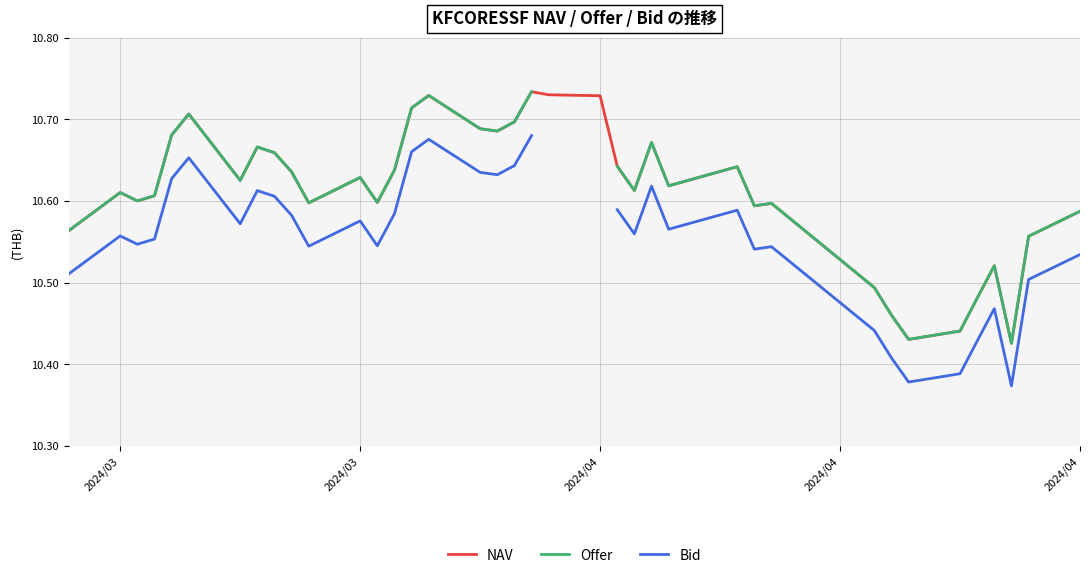

In Bid, how many points are higher than both neighbors (excluding endpoints)?

9